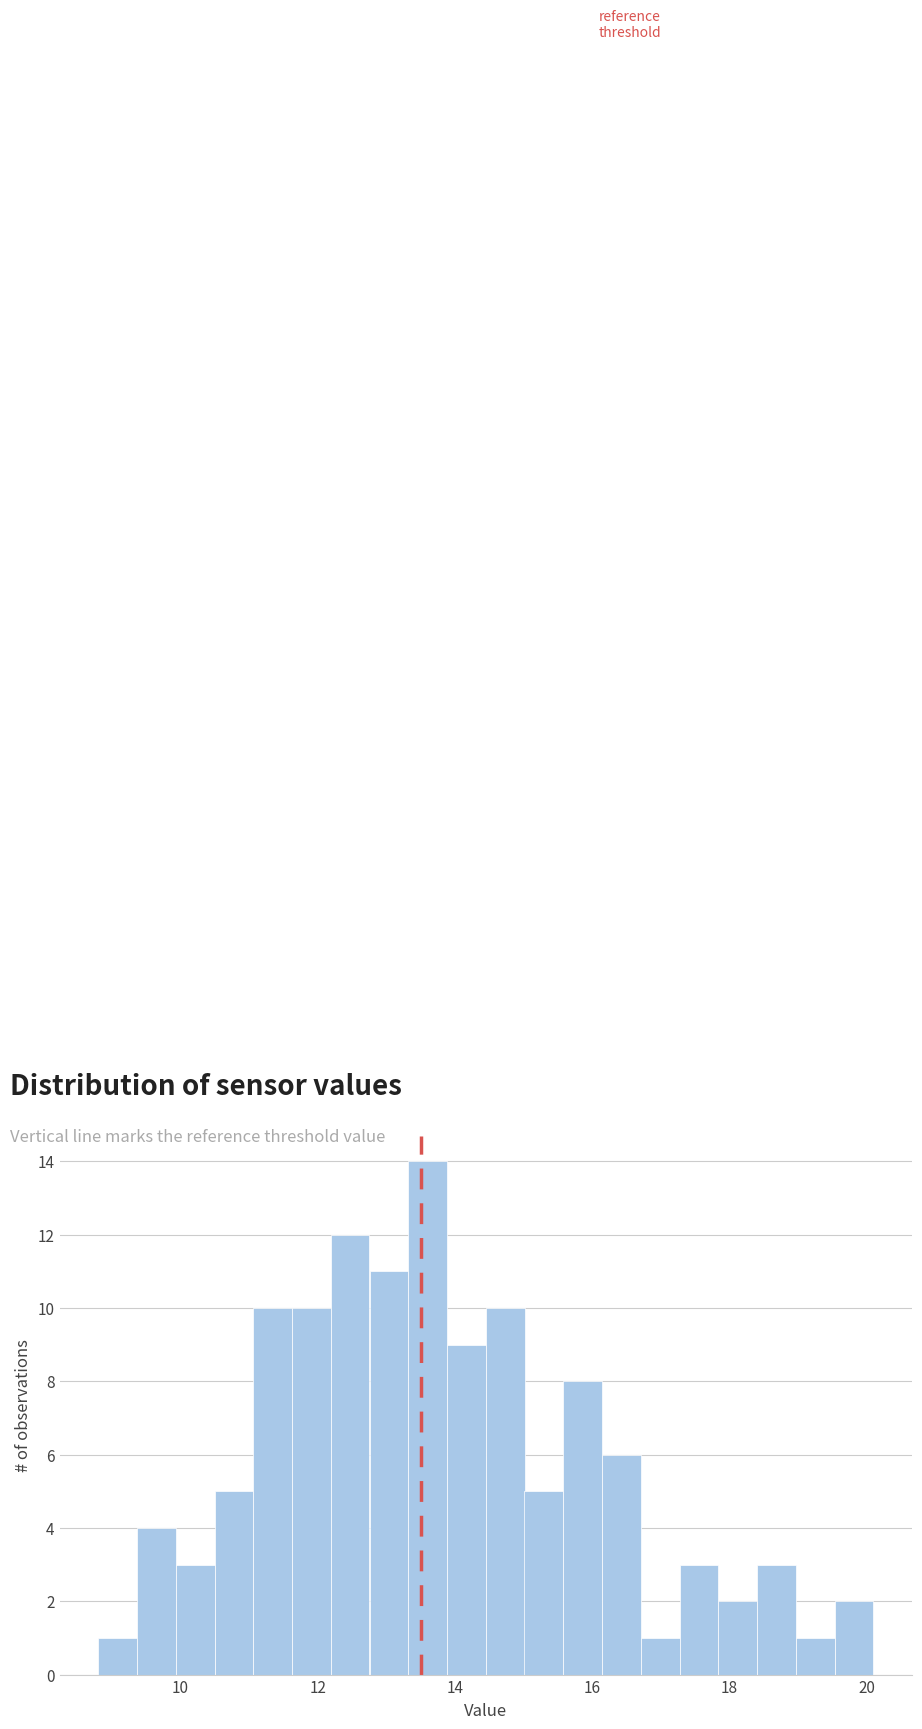

Read against the x-axis, roughly where is the centre of the tallest bar?

13.6